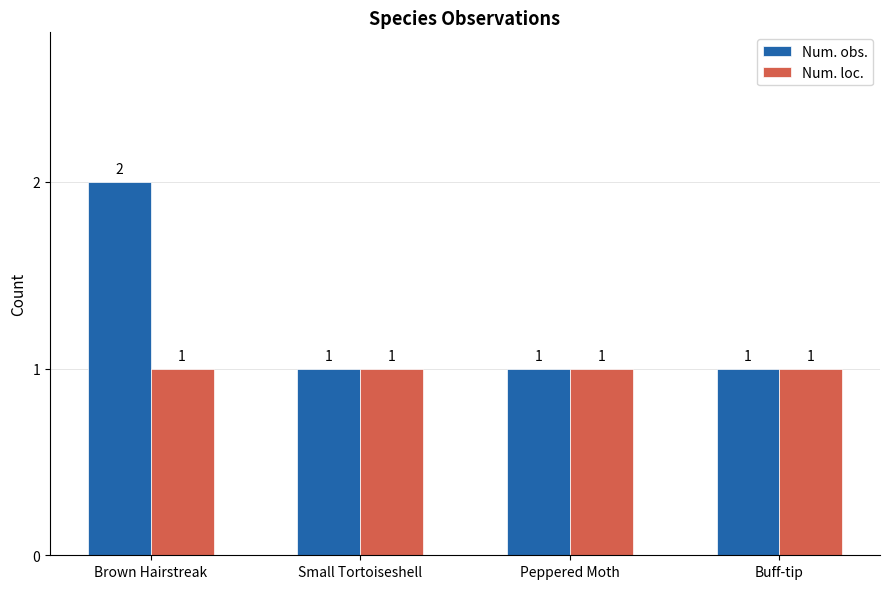

The Num. loc. series shows 0 at Small Tortoiseshell. True or false?

False